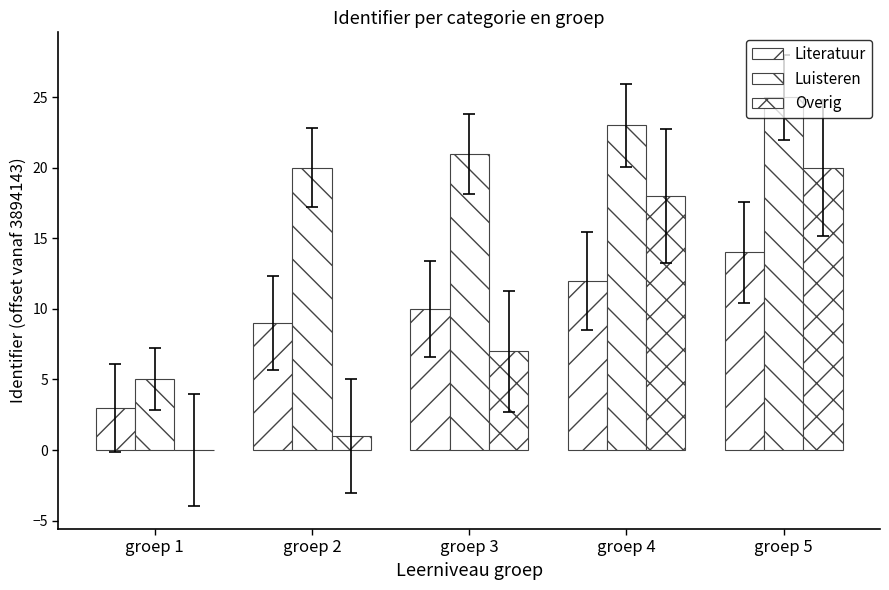

How many groups of bars are there?

5